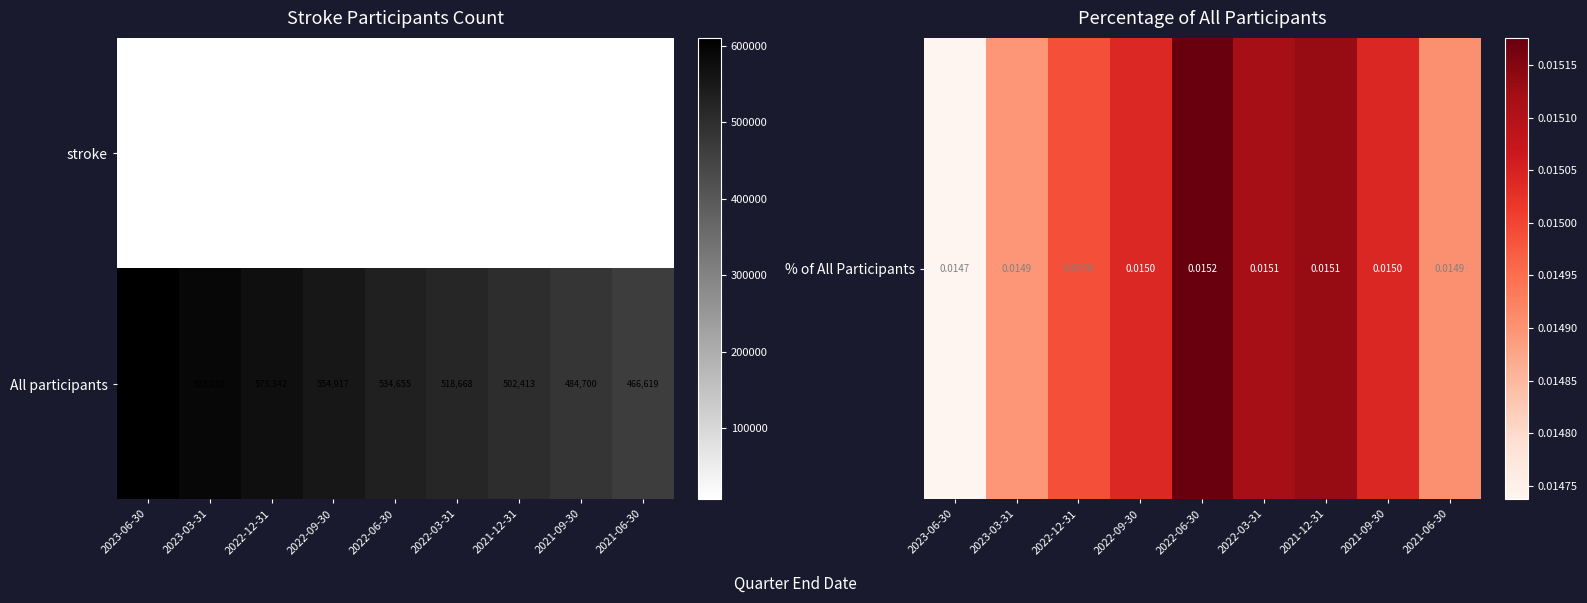

Reading left to right, what are all the values shown in this chart?

stroke: 2023-06-30=8997	2023-03-31=8819	2022-12-31=8592	2022-09-30=8346	2022-06-30=8114	2022-03-31=7841	2021-12-31=7603	2021-09-30=7291	2021-06-30=6955
All participants: 2023-06-30=610502	2023-03-31=592059	2022-12-31=573342	2022-09-30=554917	2022-06-30=534655	2022-03-31=518668	2021-12-31=502413	2021-09-30=484700	2021-06-30=466619